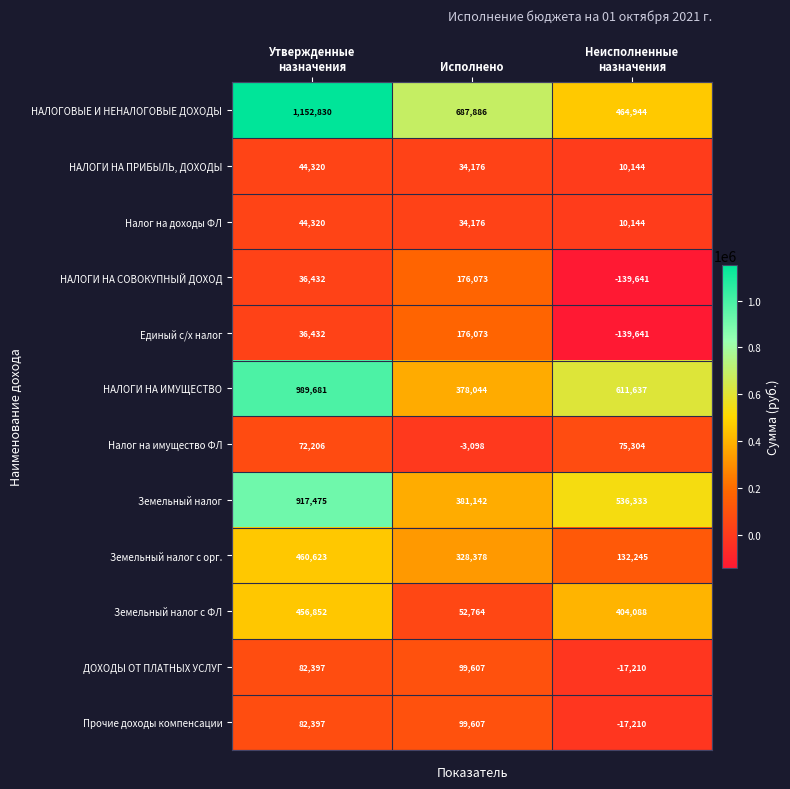

What is the total value across all series at Неисполненные
назначения?

1931137